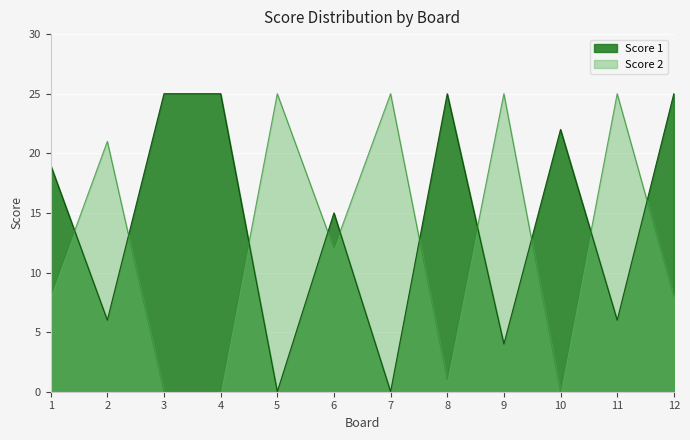

Which series has the largest range (max minus min)?

Score 1